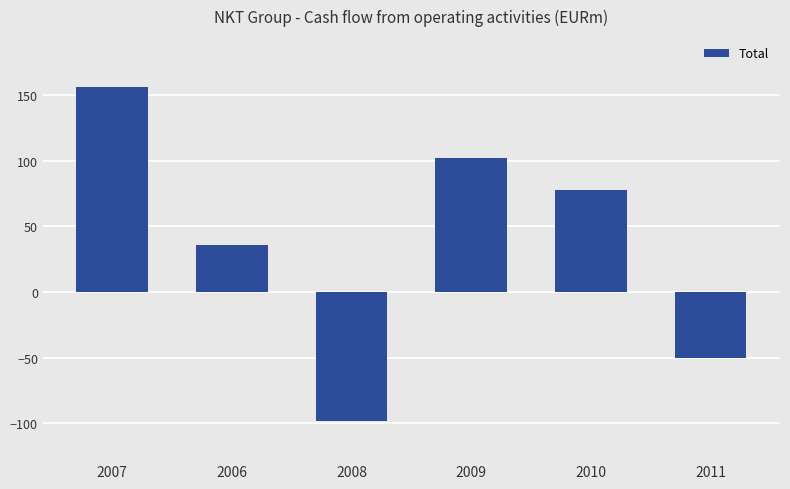

How many negative values are there?

2